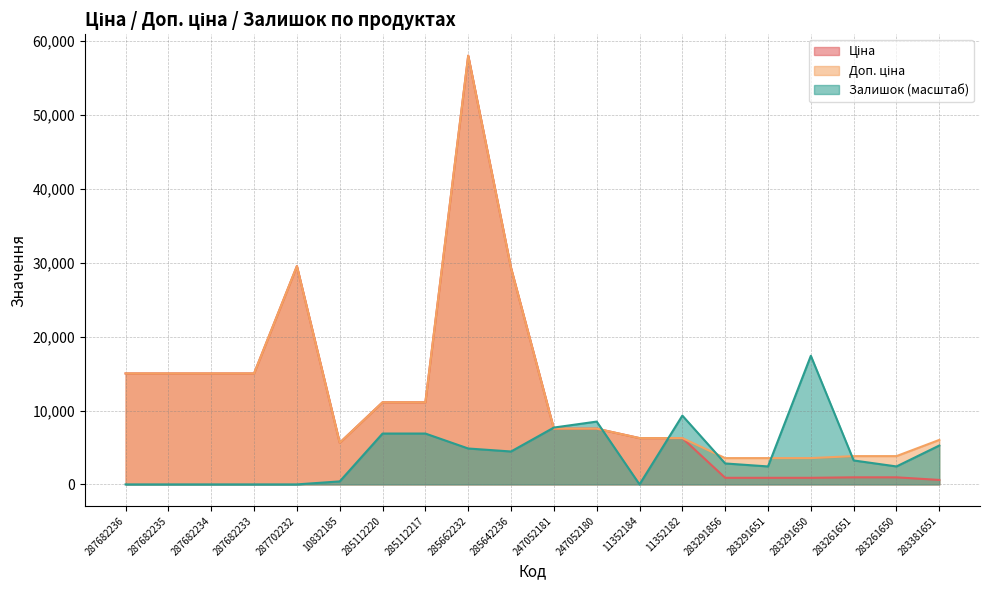

Rank the categories by Ціна value from highest to lowest.

285662232, 287702232, 285642236, 287682236, 287682235, 287682234, 287682233, 285112220, 285112217, 247052181, 247052180, 11352184, 11352182, 10832185, 283261651, 283261650, 283291856, 283291651, 283291650, 283381651